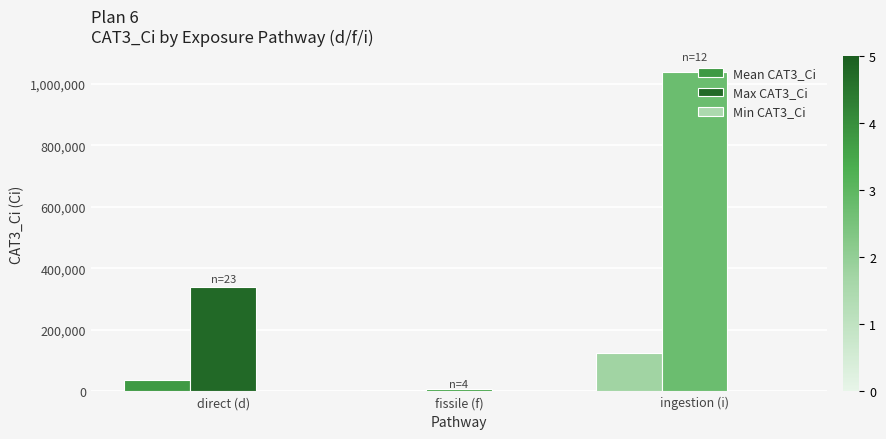

At which label does Max CAT3_Ci reach its peak?

ingestion (i)